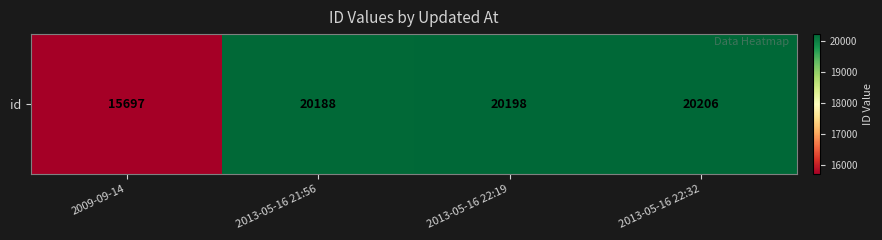

Which has a higher value, 2009-09-14 or 2013-05-16 21:56?

2013-05-16 21:56